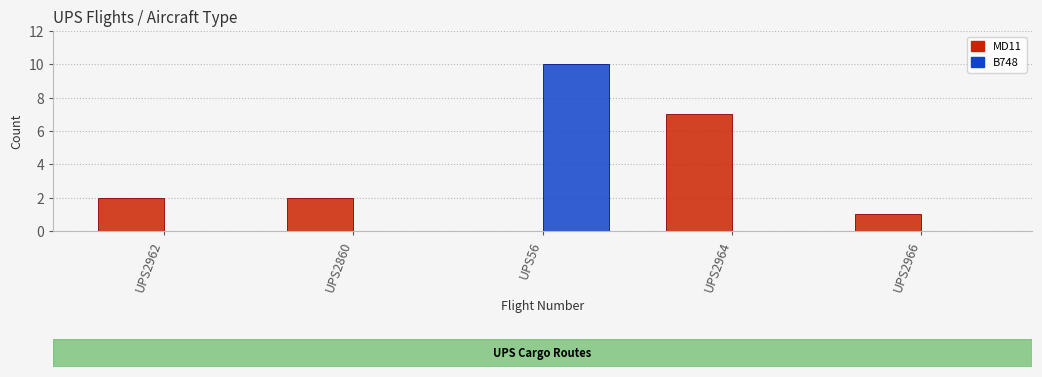

Count the number of data series in this chart.

2